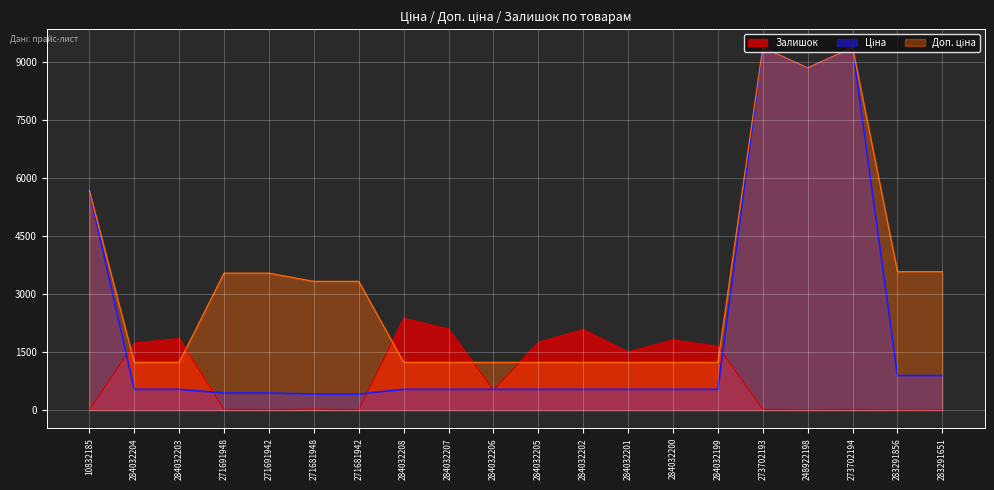

True or false: Залишок and Доп. ціна intersect in this chart.

True